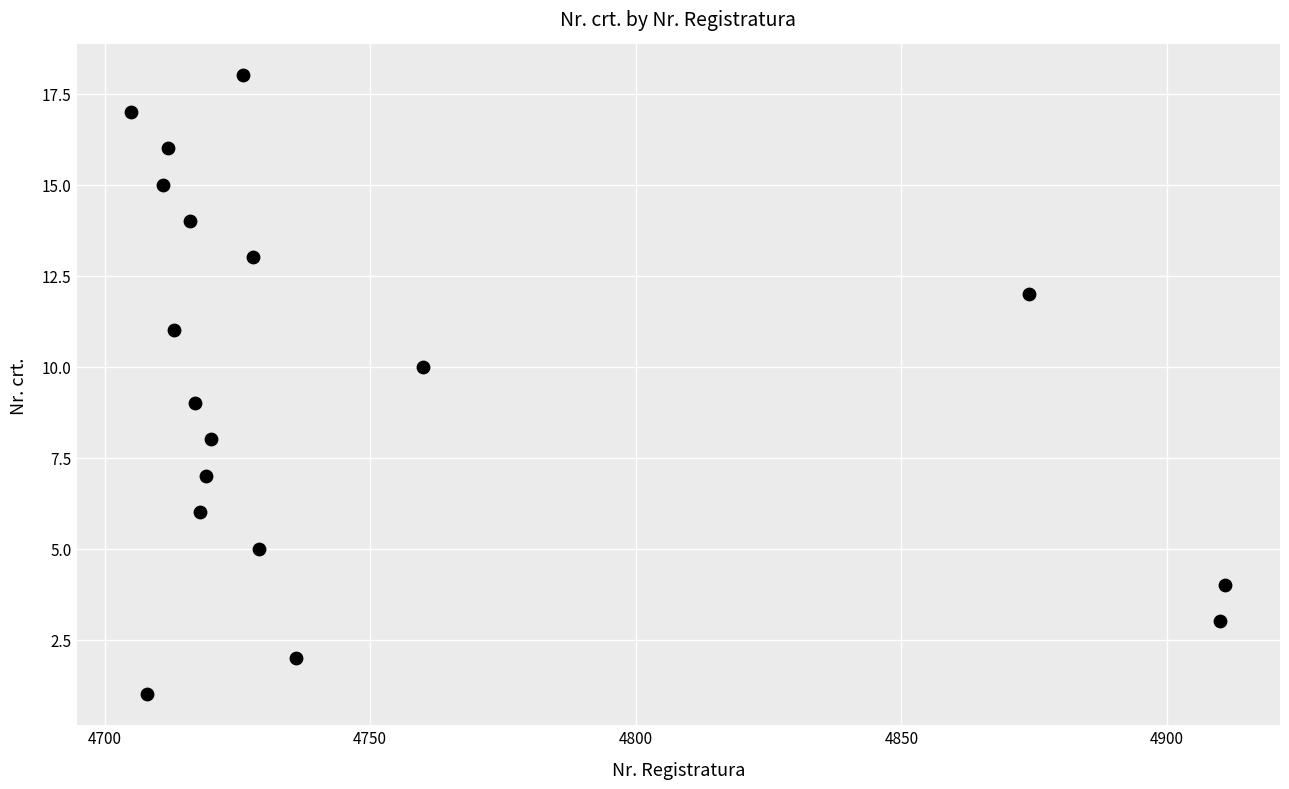

What is the range of Y values (max minus min)?

17